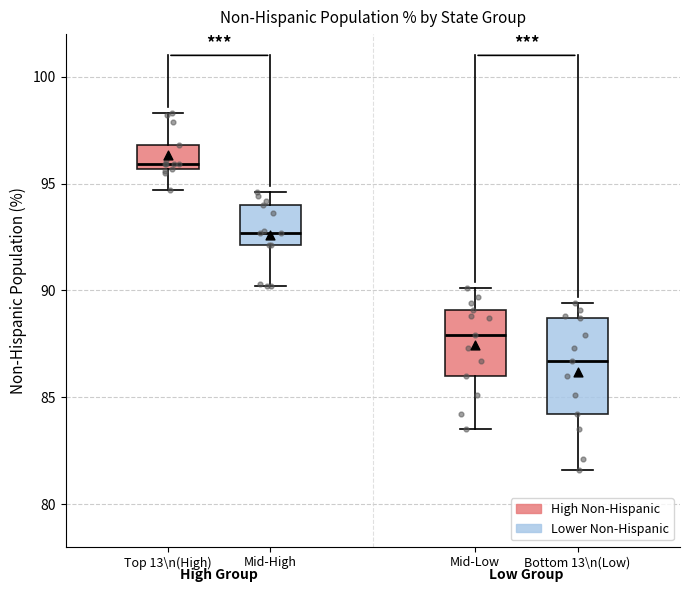

Where does the lower whisker of the box for Mid-High end on the y-axis? The values are not printed on the chart, so give them approximately, as read against the axis.

90.0